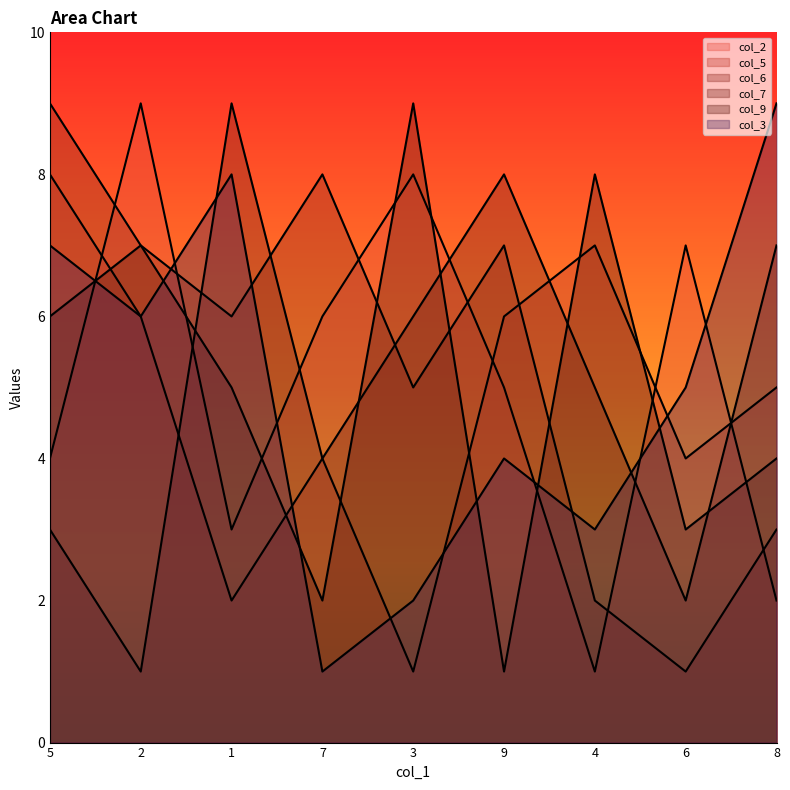

What is the average value of the col_3 series?

5